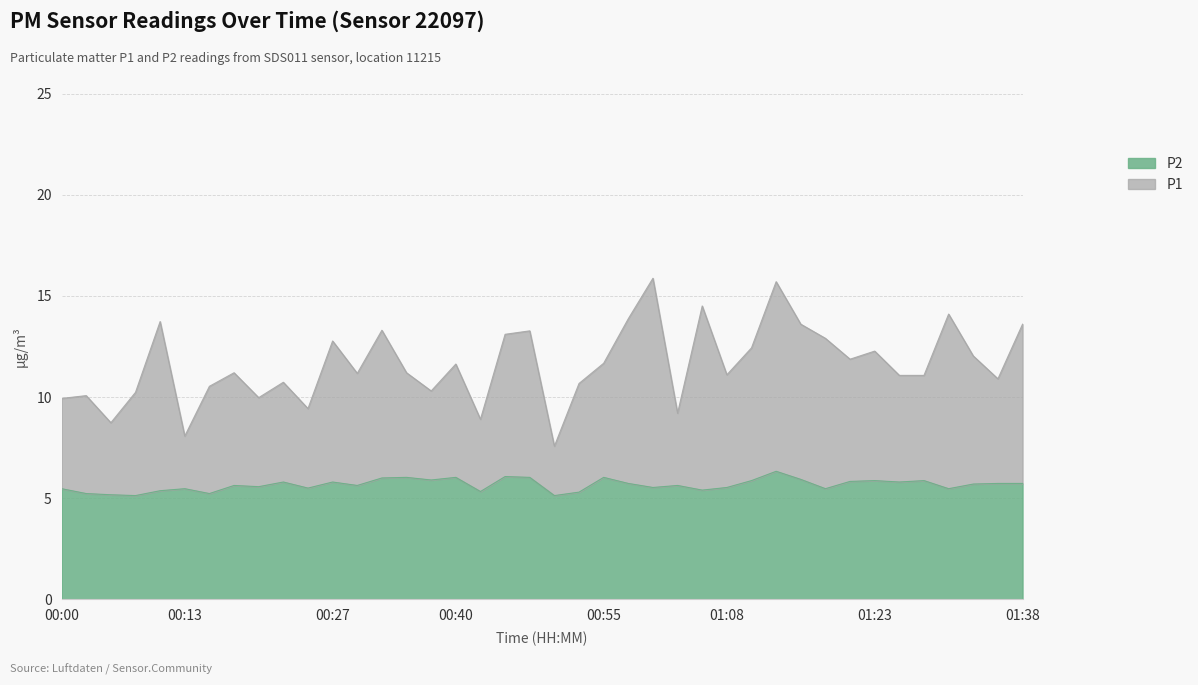

True or false: P1 and P2 intersect in this chart.

False